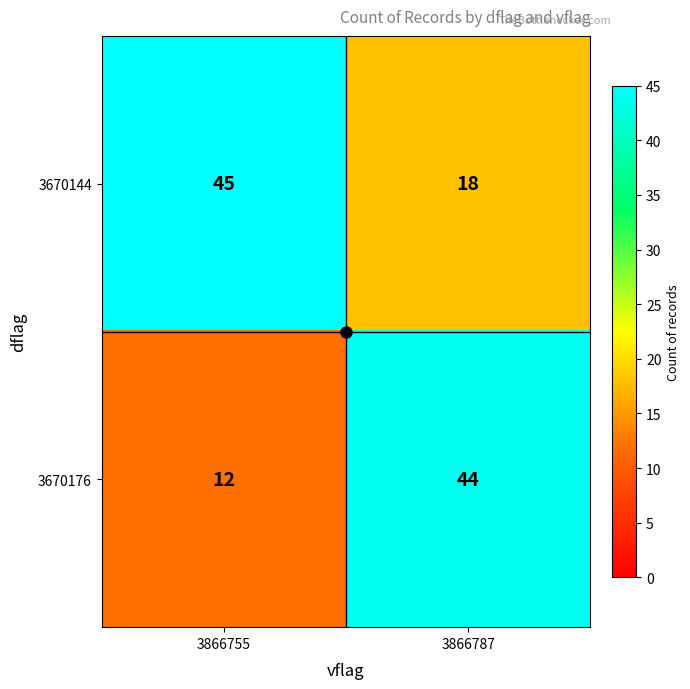

At which label is 3670176 closest to 28?

3866755